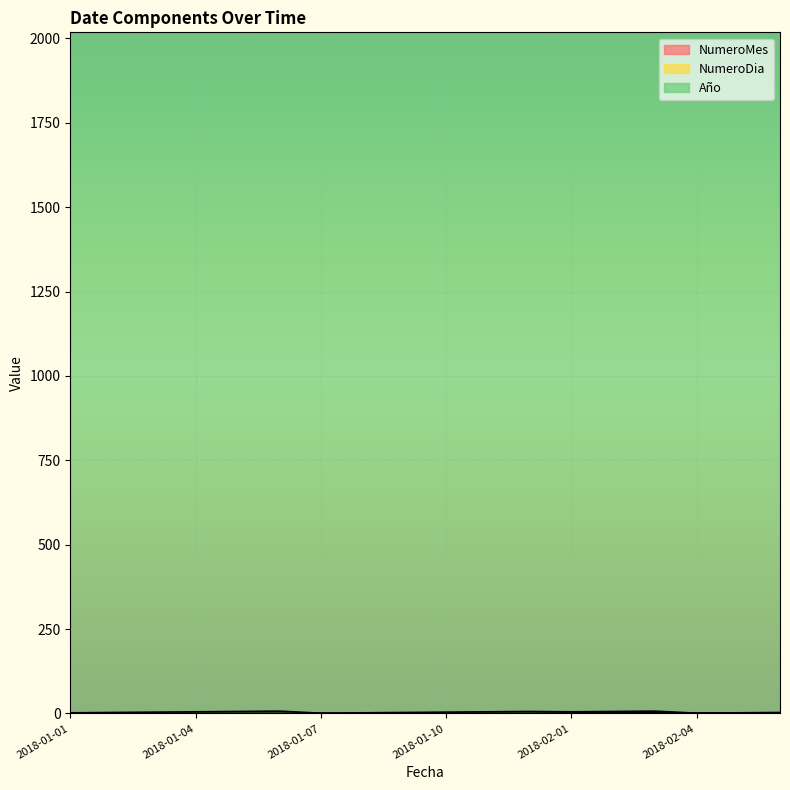

At how many categories does at least one series exceed 4?

18